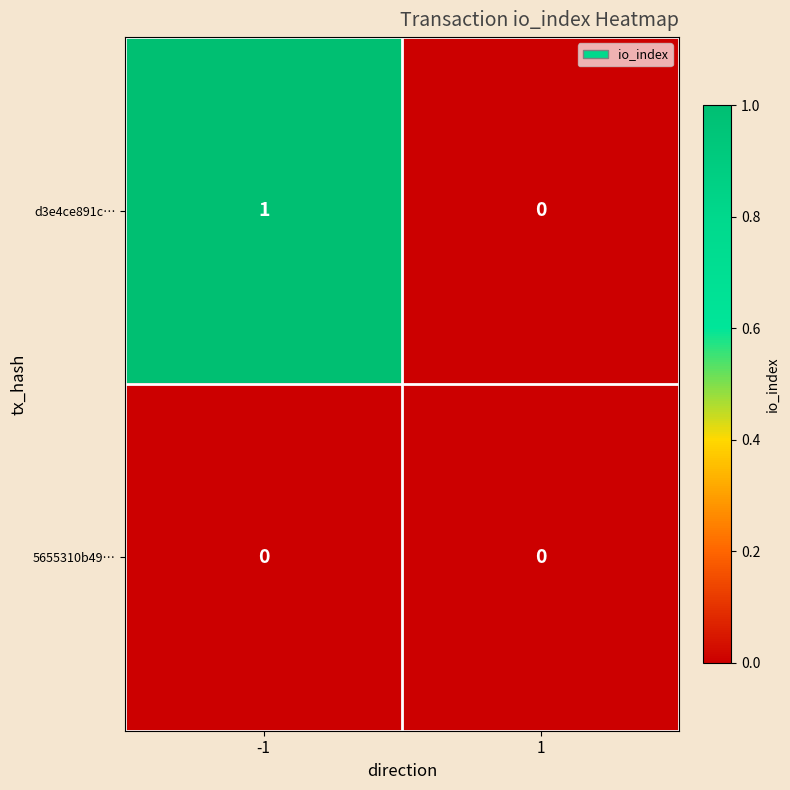

Is the value of d3e4ce891c… at -1 greater than the value of 5655310b49… at -1?

Yes